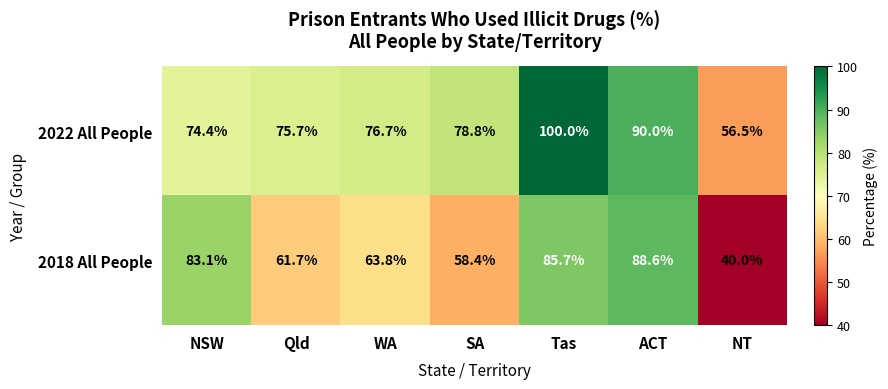

What is the approximate value of 2022 All People at SA?

78.8